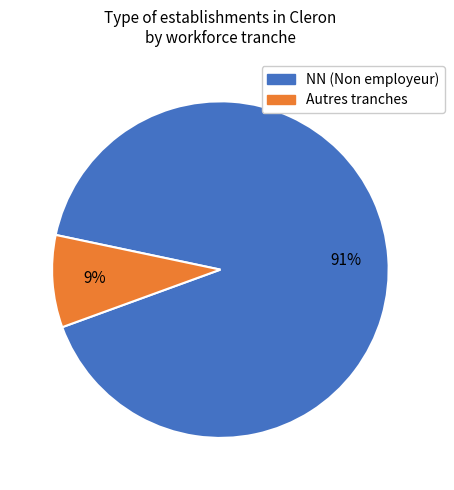

To the nearest percent, what percentage of the pie is NN (Non employeur)?

91%